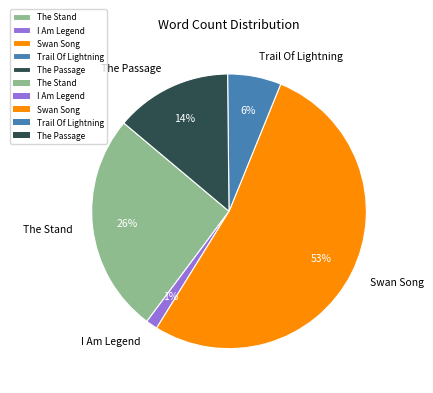

Which has a higher value, The Stand or Trail Of Lightning?

The Stand